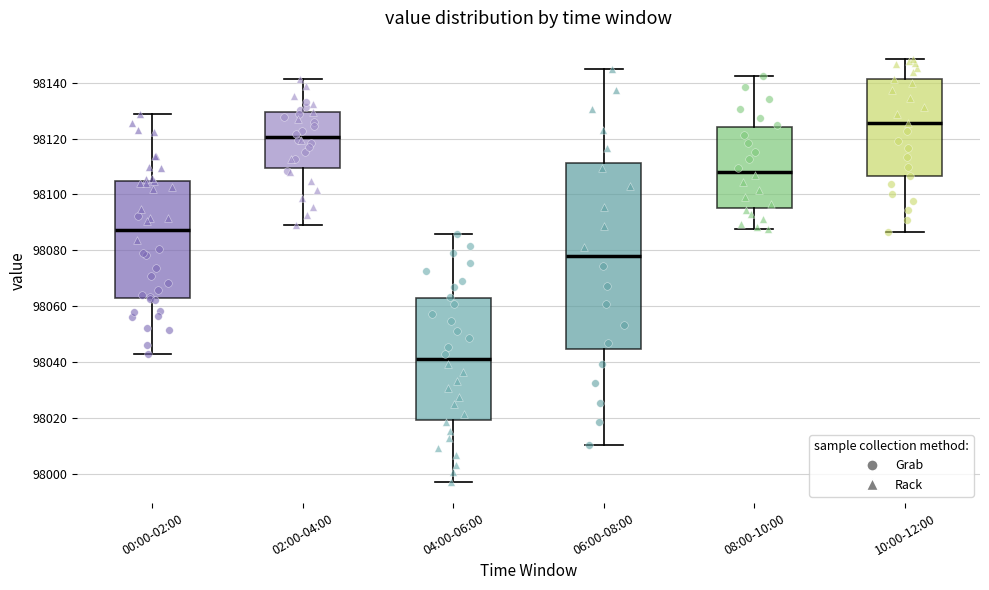

Reading left to right, transcribe this box plot: for each box, give where its median line is, the range the box spans, and where its two whiskers end, as read against the y-axis. The values are not printed on the chart, so give them approximately, as read against the axis.

00:00-02:00: median 98088, box 98064 to 98104, whiskers 98042 to 98128
02:00-04:00: median 98120, box 98110 to 98130, whiskers 98090 to 98142
04:00-06:00: median 98042, box 98020 to 98062, whiskers 97998 to 98086
06:00-08:00: median 98078, box 98044 to 98112, whiskers 98010 to 98144
08:00-10:00: median 98108, box 98096 to 98124, whiskers 98088 to 98142
10:00-12:00: median 98126, box 98106 to 98142, whiskers 98086 to 98148